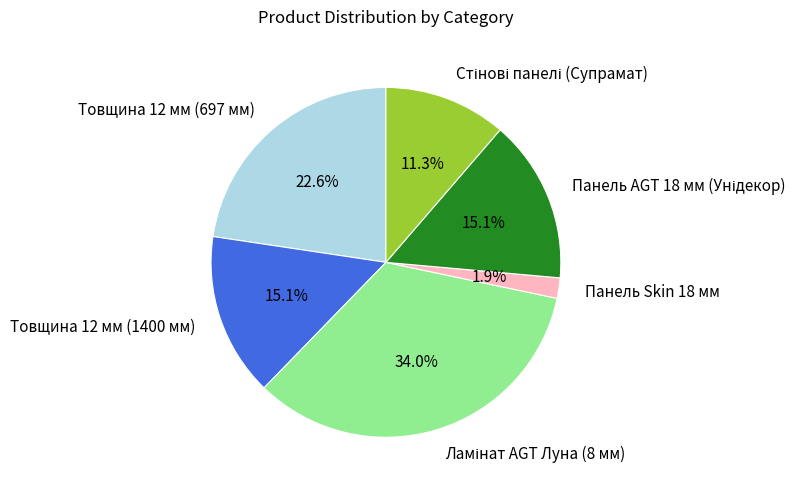

Does any single category account for the majority?

No